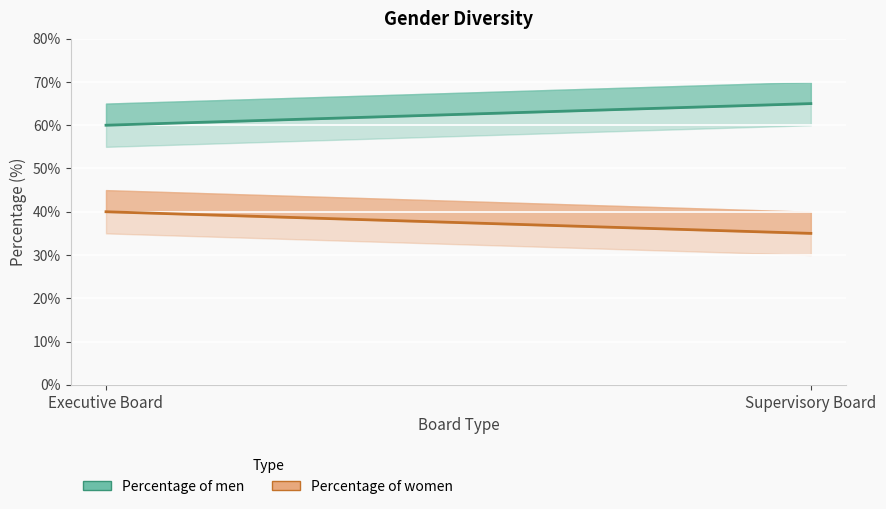

What is the label of the 2nd point from the left?

Supervisory Board